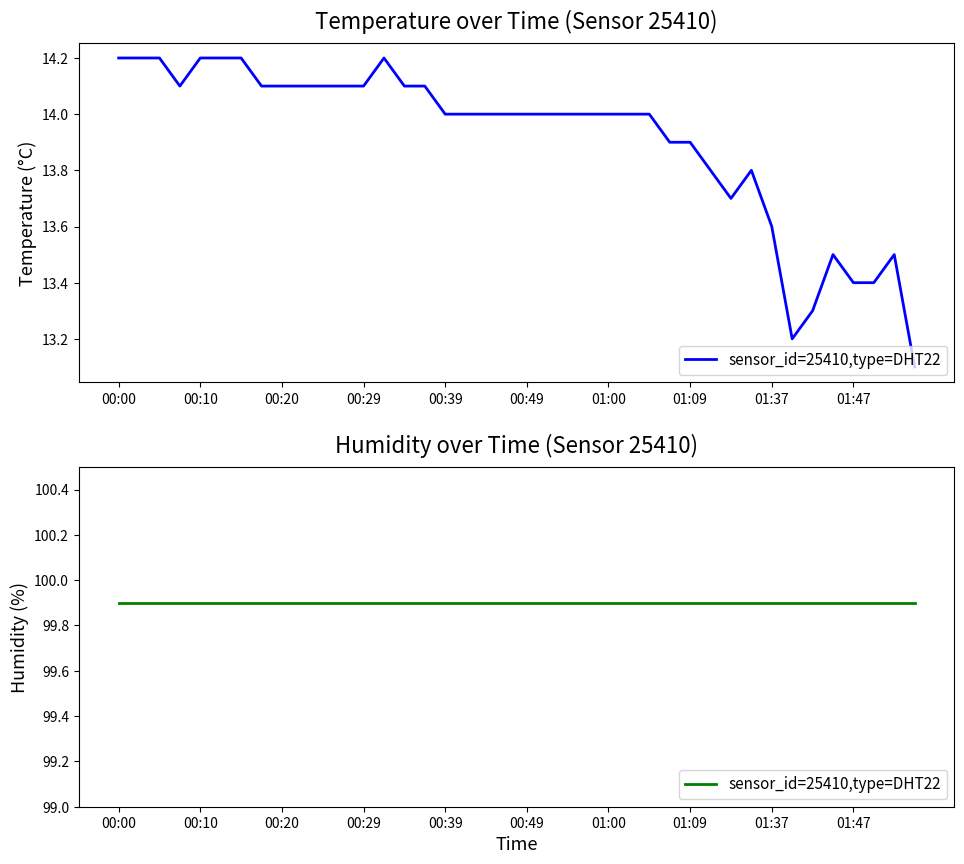

True or false: the data has more than 1 interior local peaks.

True